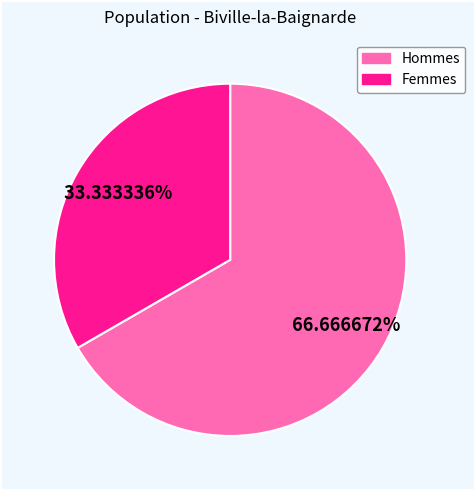

Is there any slice that represents more than half of the pie?

Yes